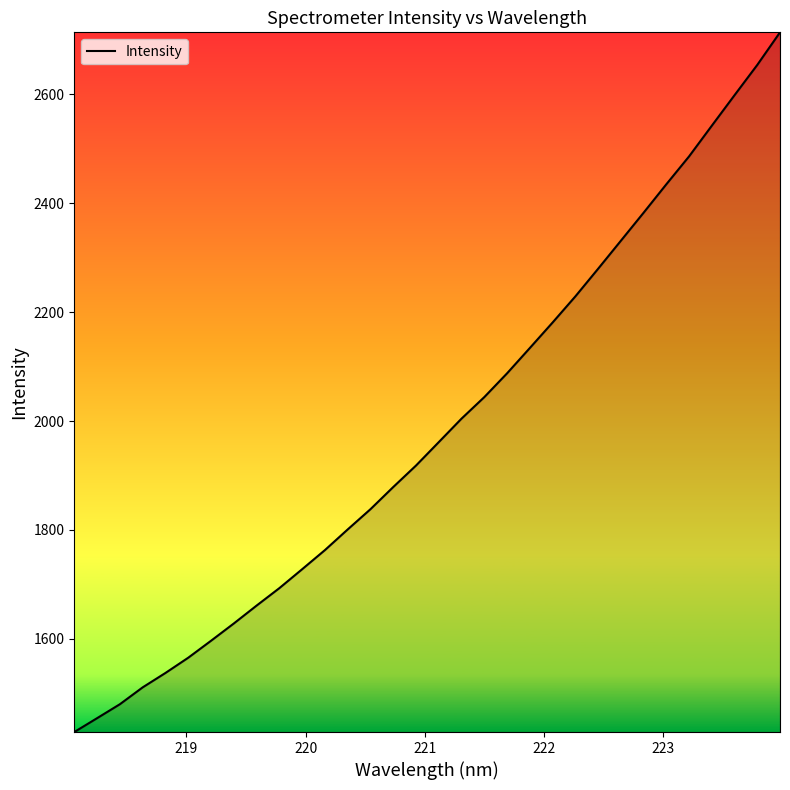

What is the smallest value displayed?

1428.7